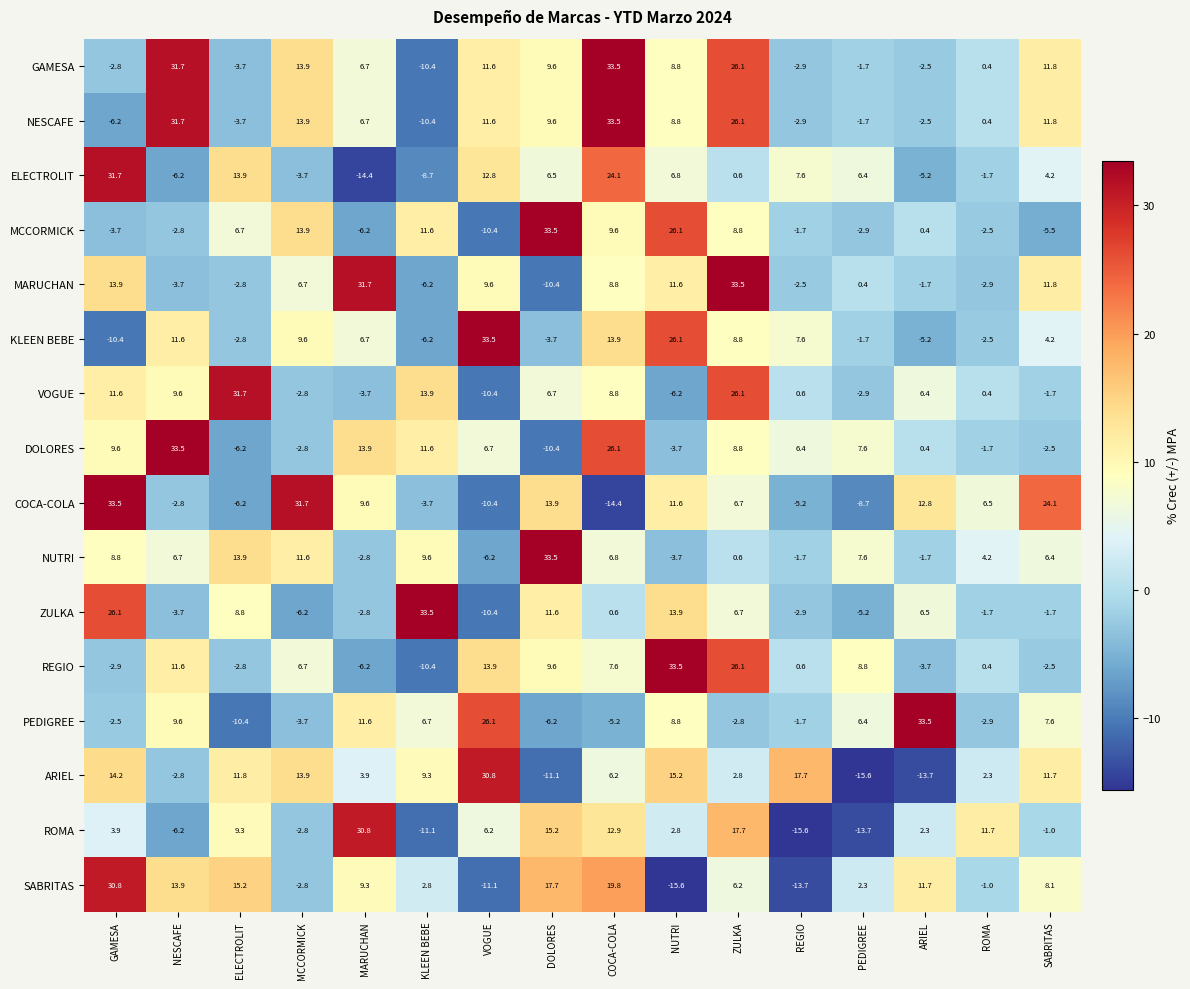

Is it true that MARUCHAN equals -9.5 at KLEEN BEBE?

False